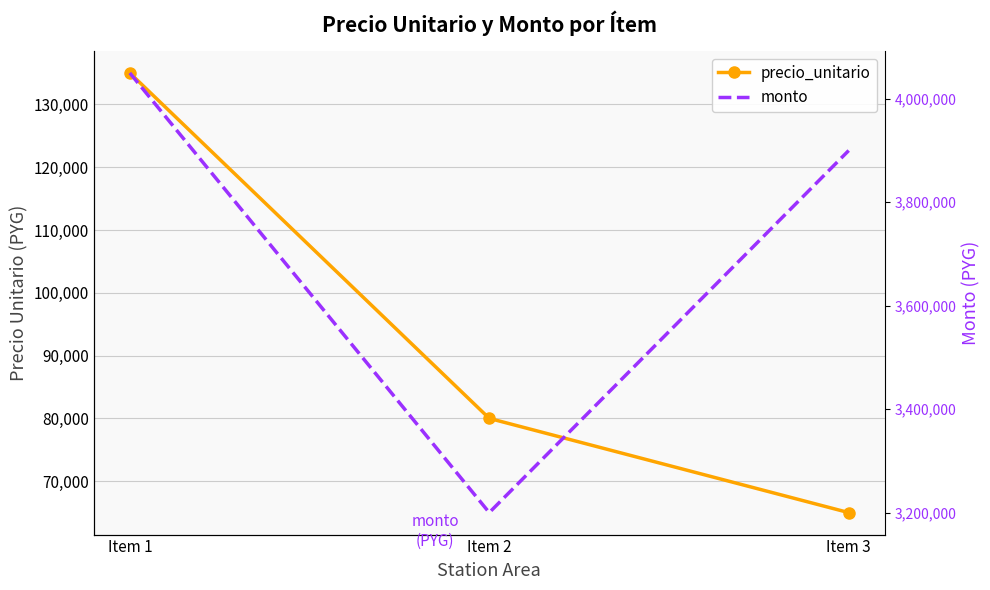

How many precio_unitario values are between 65000 and 135000?

3